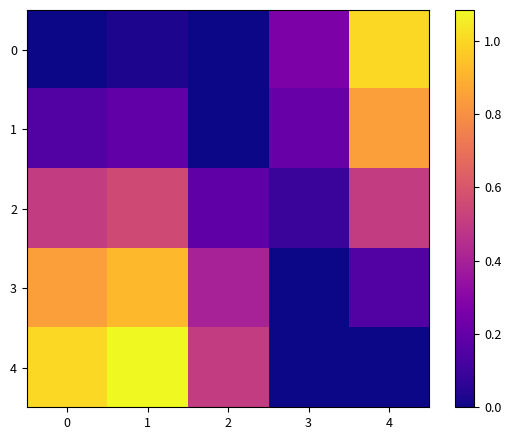

Rank the series by their average value, from highest to lowest.

4, 3, 2, 1, 0